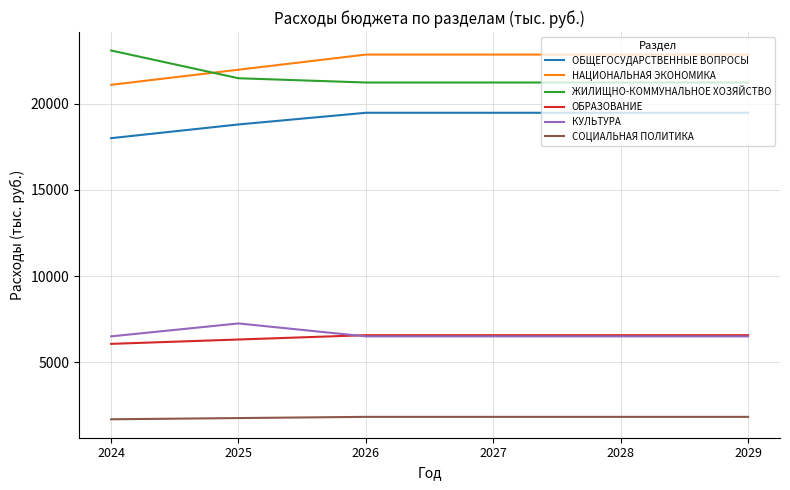

True or false: СОЦИАЛЬНАЯ ПОЛИТИКА and ЖИЛИЩНО-КОММУНАЛЬНОЕ ХОЗЯЙСТВО intersect in this chart.

False